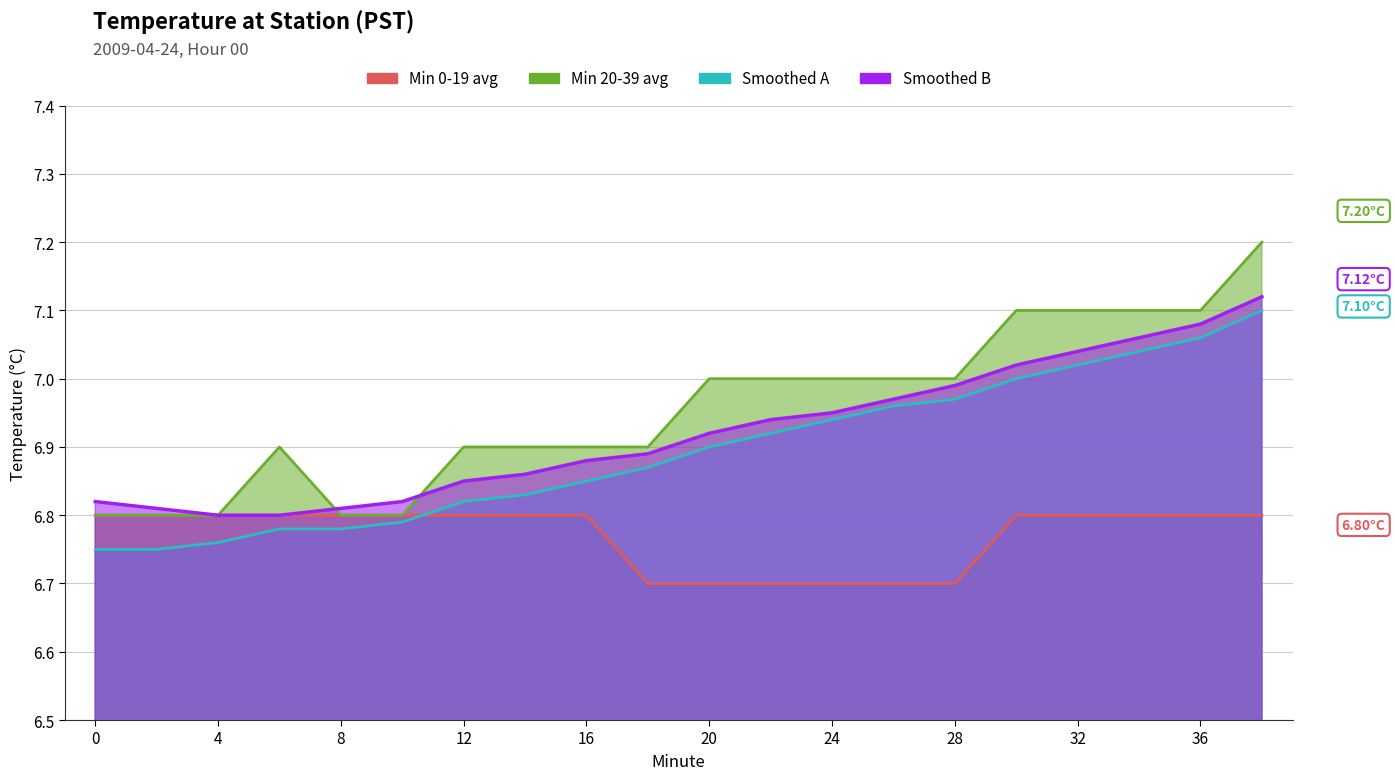

What is the lowest value of the Min 0-19 avg series?

6.7